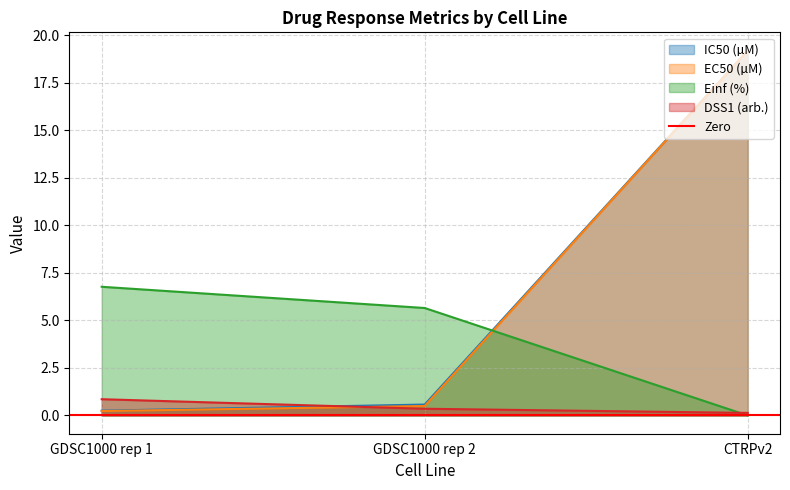

What is the total value across all series at CTRPv2?

38.5